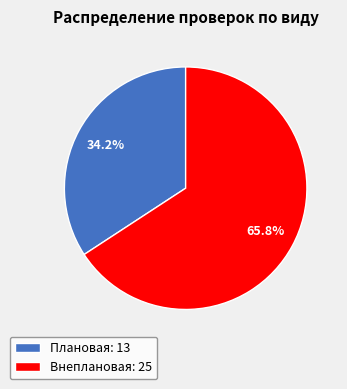

To the nearest percent, what is the difference between the Внеплановая and Плановая slice percentages?

32%